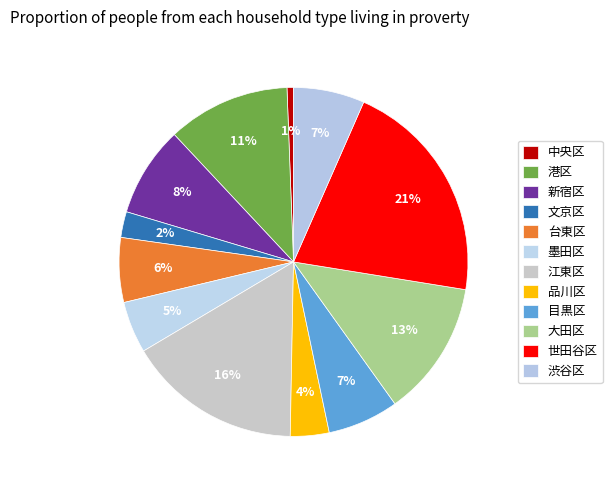

To the nearest percent, what is the average slice percentage?

8%